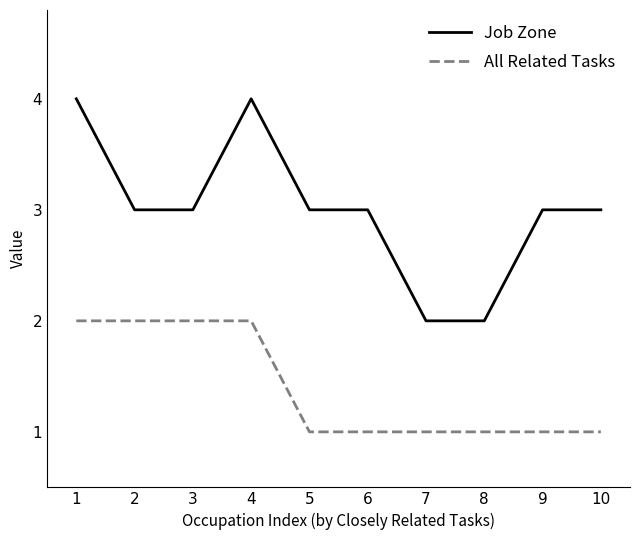

Between 1 and 3, which series saw the biggest shift?

Job Zone